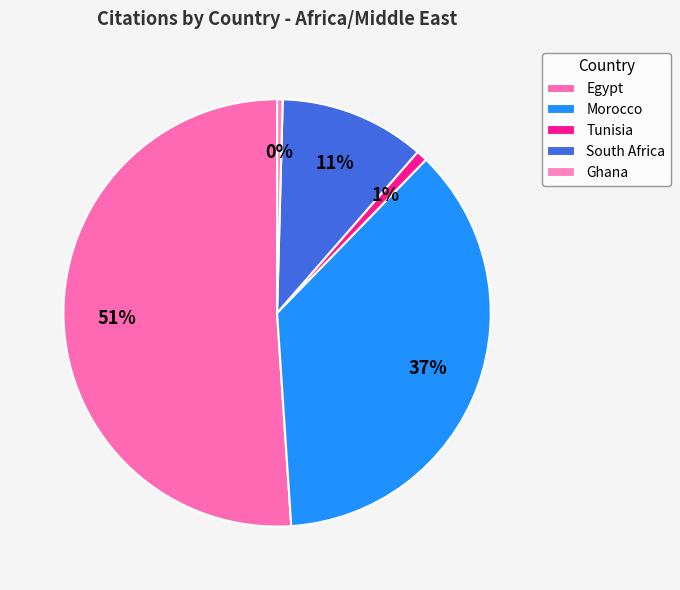

Is there any slice that represents more than half of the pie?

Yes